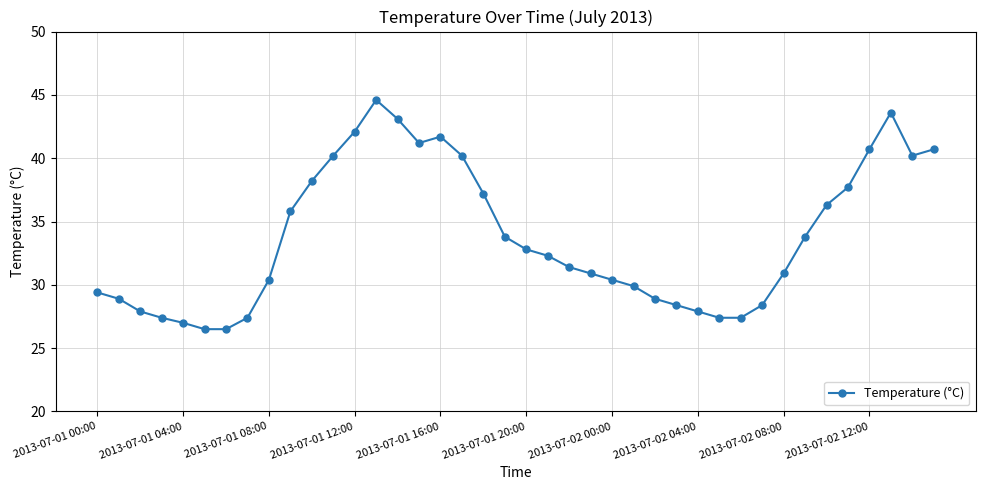

What is the value of the 16th point from the left?

41.2